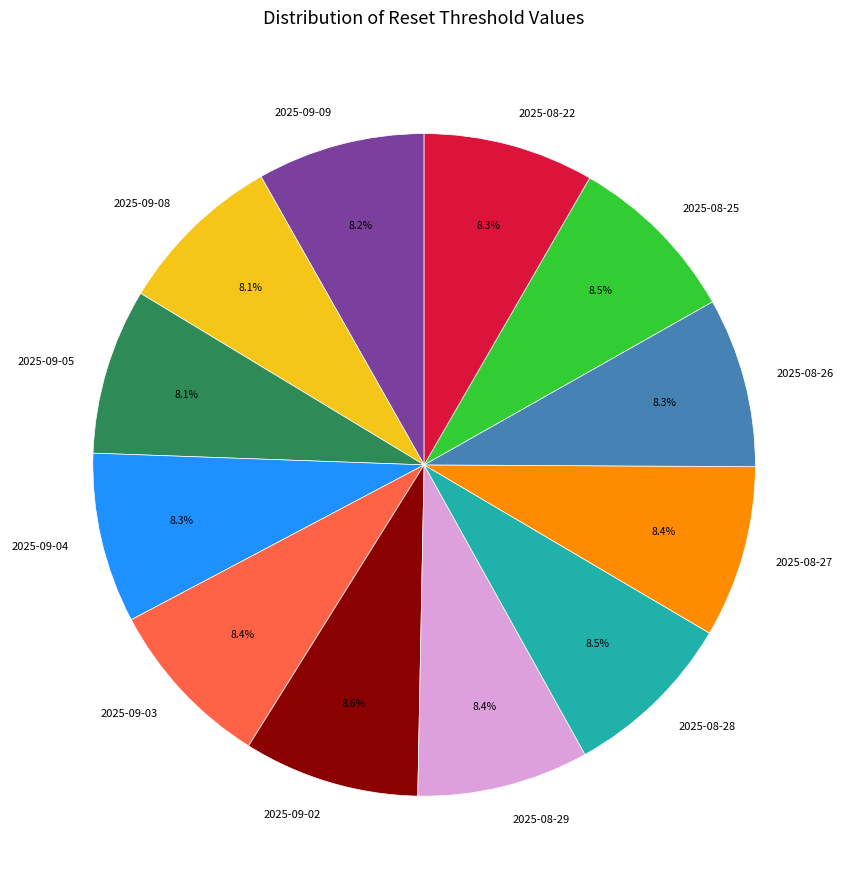

The 2025-09-08 slice represents 22% of the pie. True or false?

False